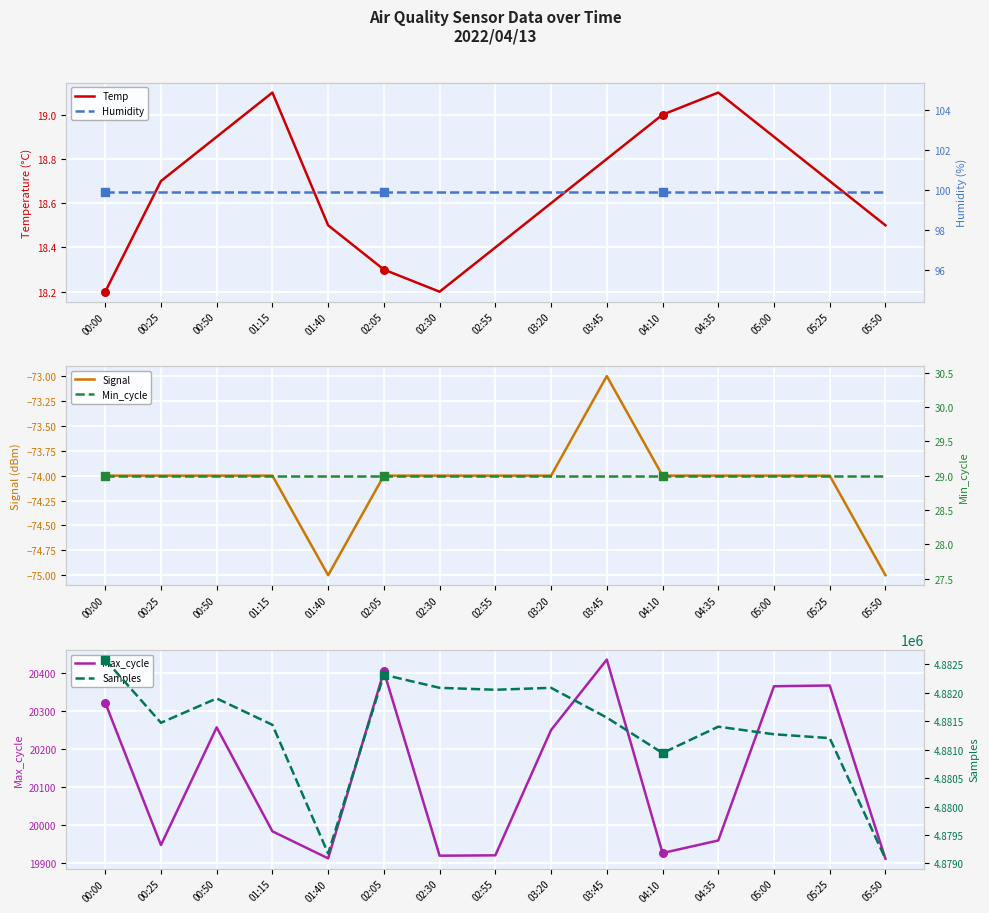

Is it true that Max_cycle equals 27603 at 05:00?

False